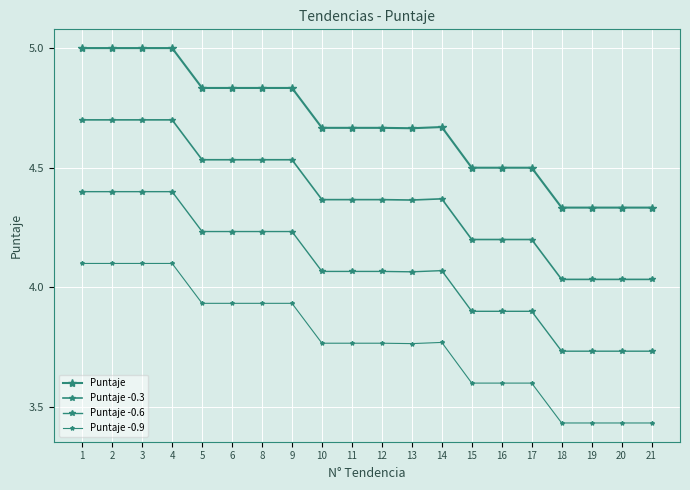

At which label is Puntaje closest to 4?

18